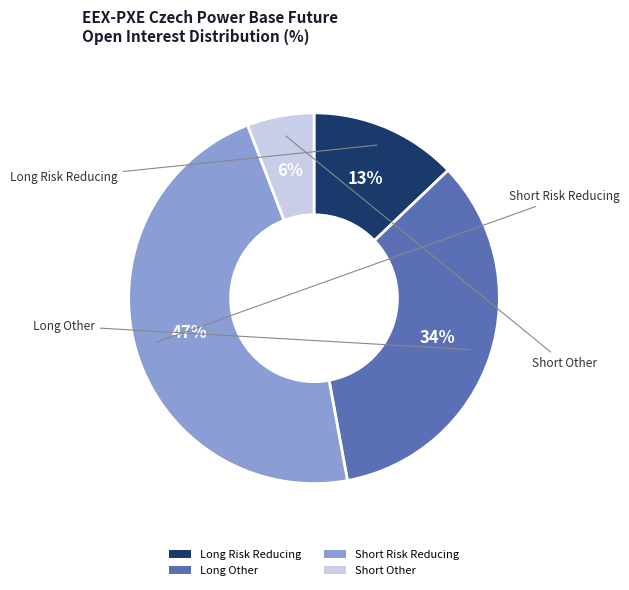

True or false: Long Risk Reducing accounts for 7% of the total.

False